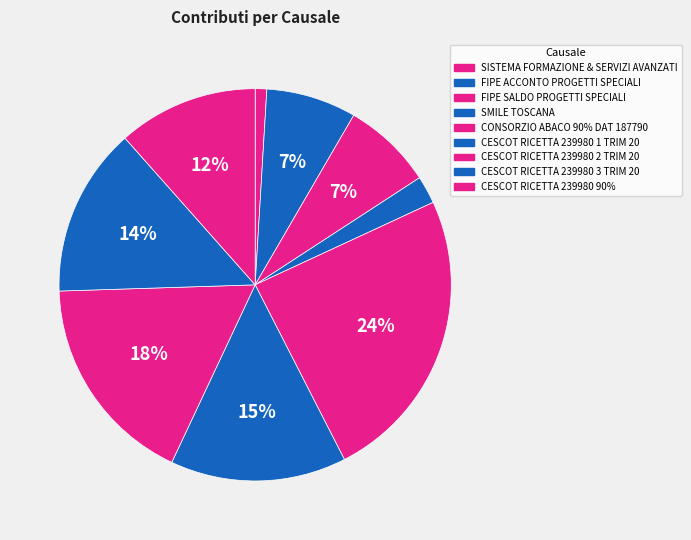

Count the number of slices in the pie.

9